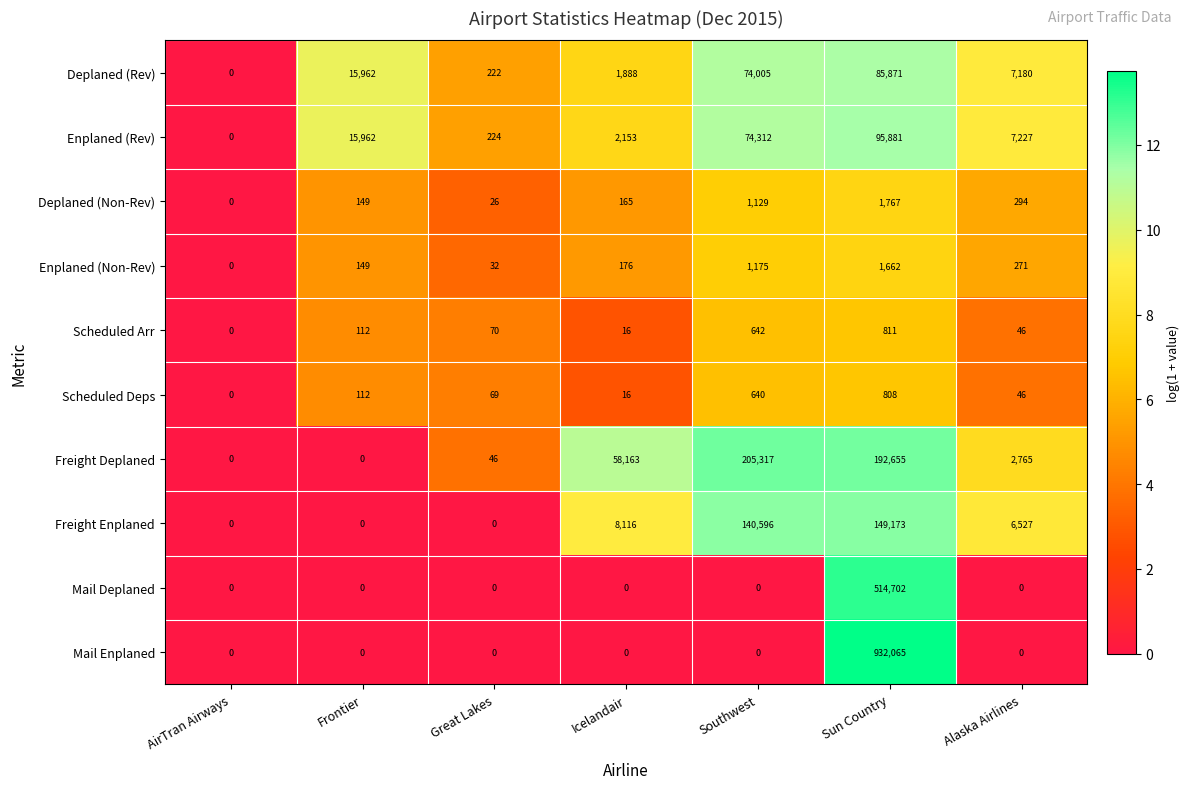

Which series changed the most between Frontier and Great Lakes?

Deplaned (Rev)